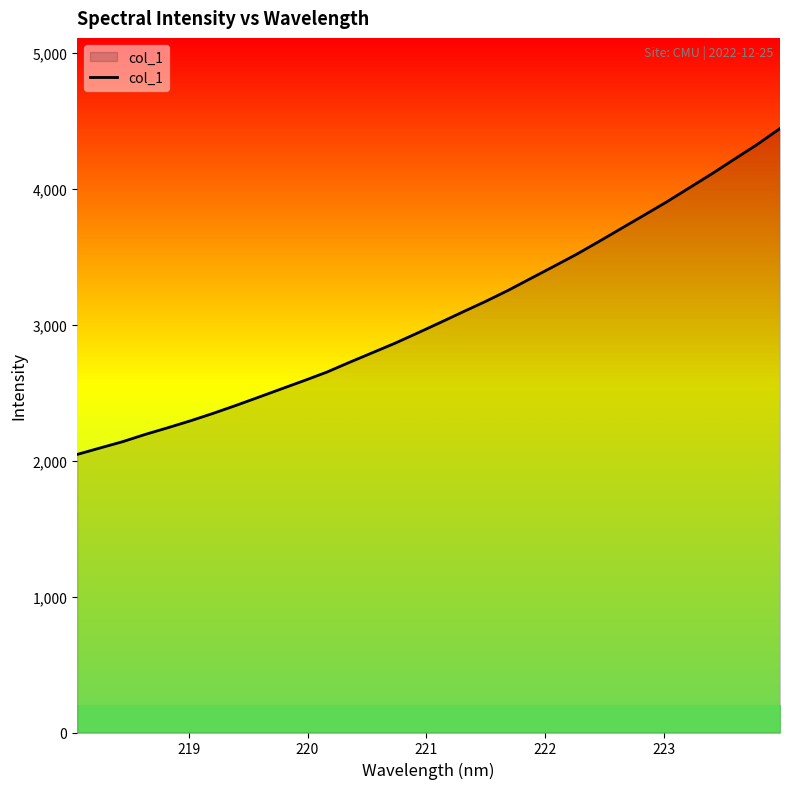

What is the difference between the maximum and minimum values?

2398.4